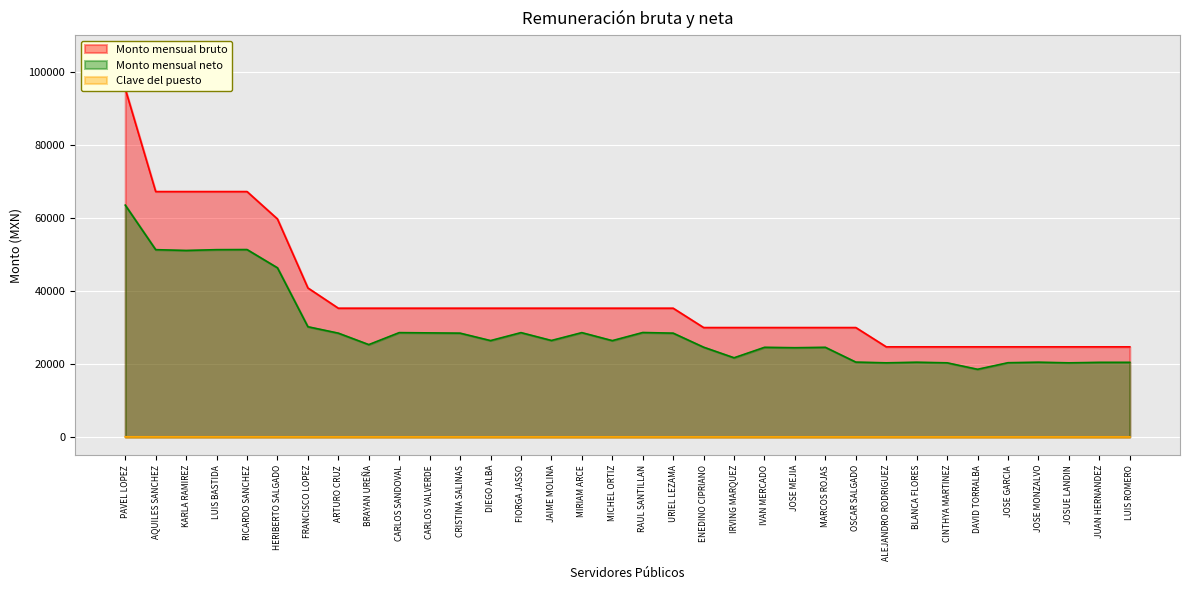

What is the maximum value shown in the chart?

95327.0